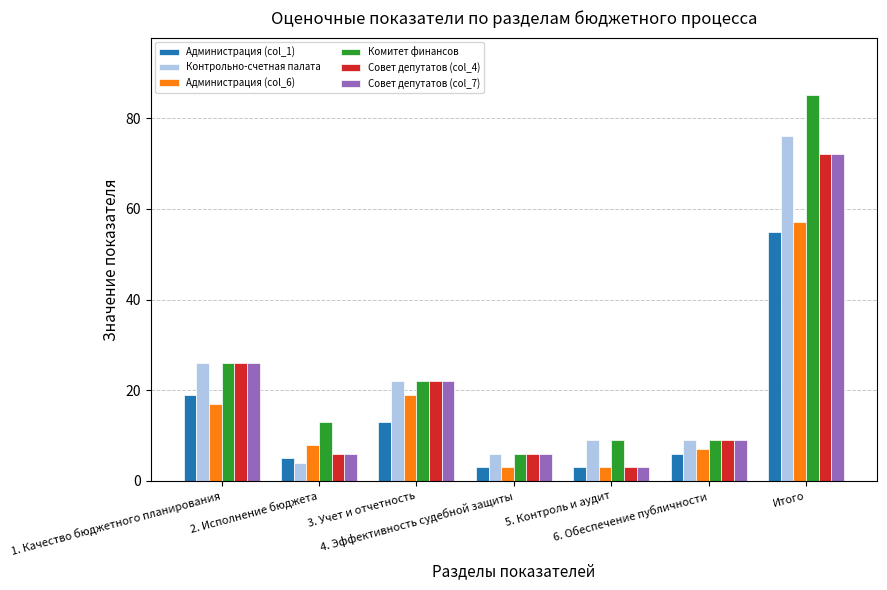

Reading left to right, list all the values displayed in this chart.

Администрация (col_1): 19	5	13	3	3	6	55
Контрольно-счетная палата: 26	4	22	6	9	9	76
Администрация (col_6): 17	8	19	3	3	7	57
Комитет финансов: 26	13	22	6	9	9	85
Совет депутатов (col_4): 26	6	22	6	3	9	72
Совет депутатов (col_7): 26	6	22	6	3	9	72